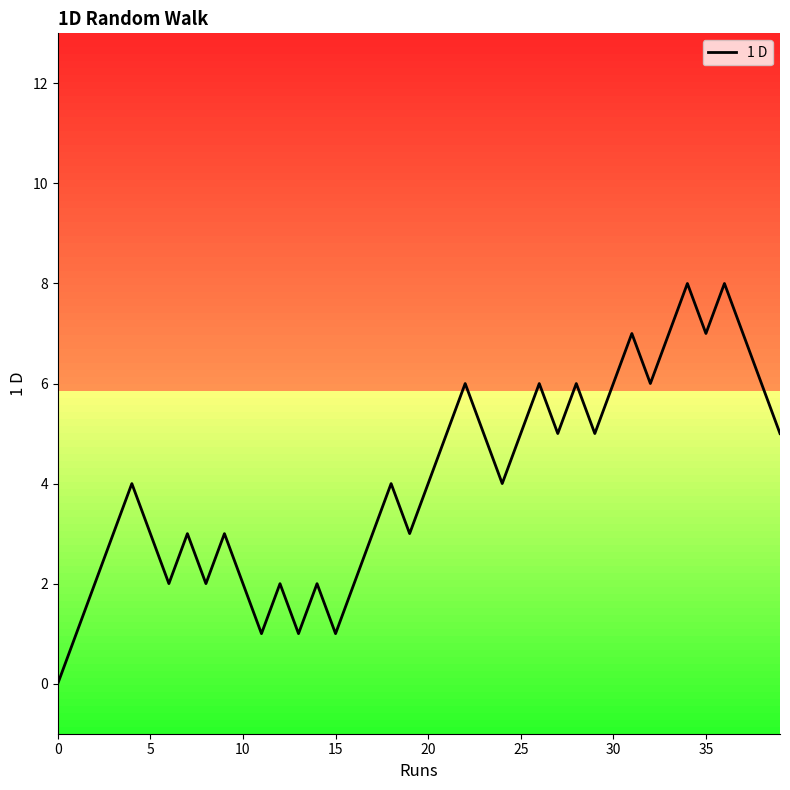

Reading left to right, transcribe all the data shown in this chart.

0	1	2	3	4	3	2	3	2	3	2	1	2	1	2	1	2	3	4	3	4	5	6	5	4	5	6	5	6	5	6	7	6	7	8	7	8	7	6	5